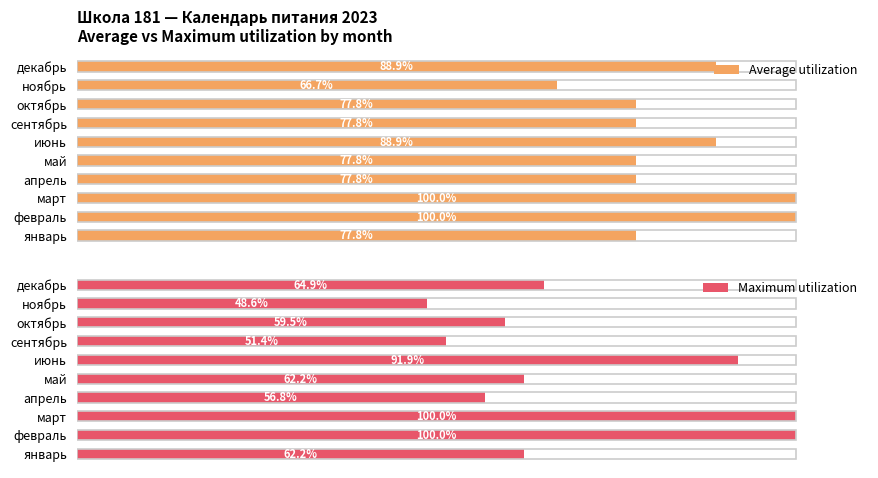

Which category has the lowest value in the Average utilization series?

ноябрь